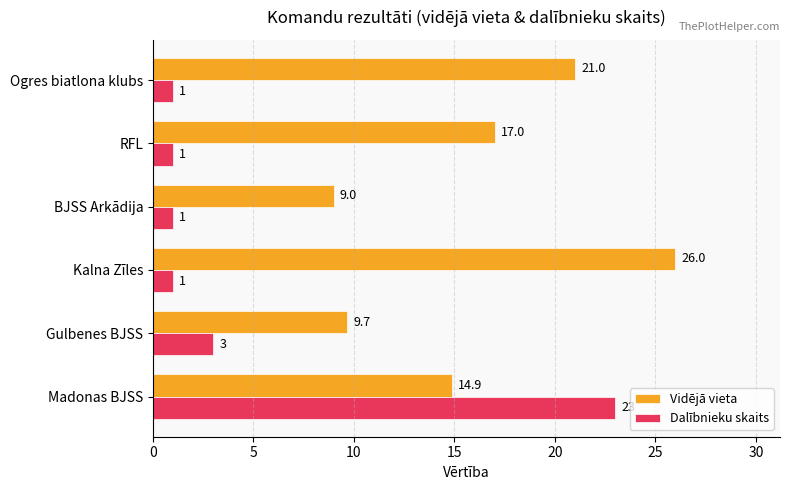

The Vidējā vieta series shows 7.9 at Ogres biatlona klubs. True or false?

False